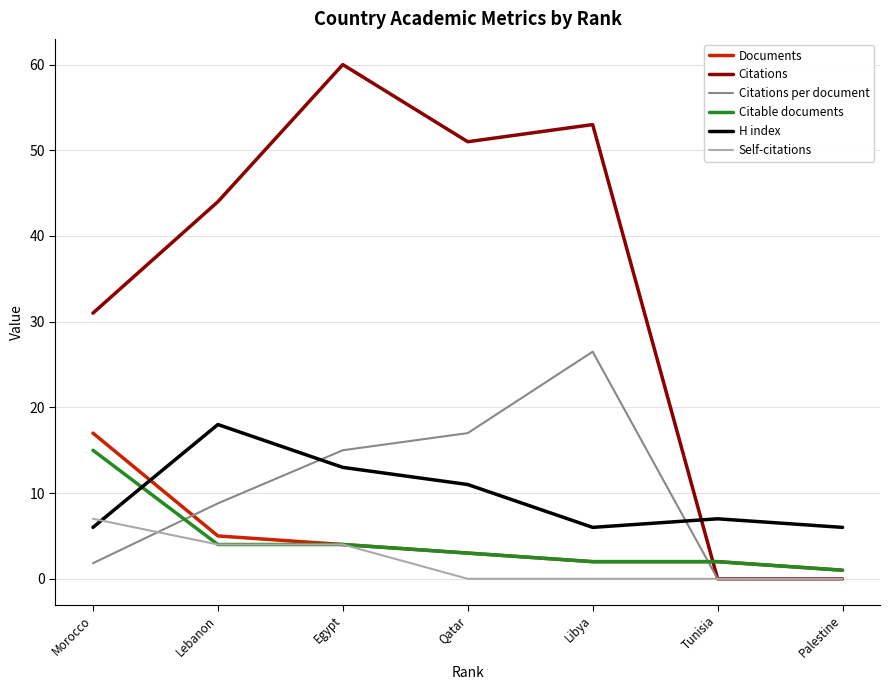

Is it true that Citable documents equals 5.5 at Morocco?

False